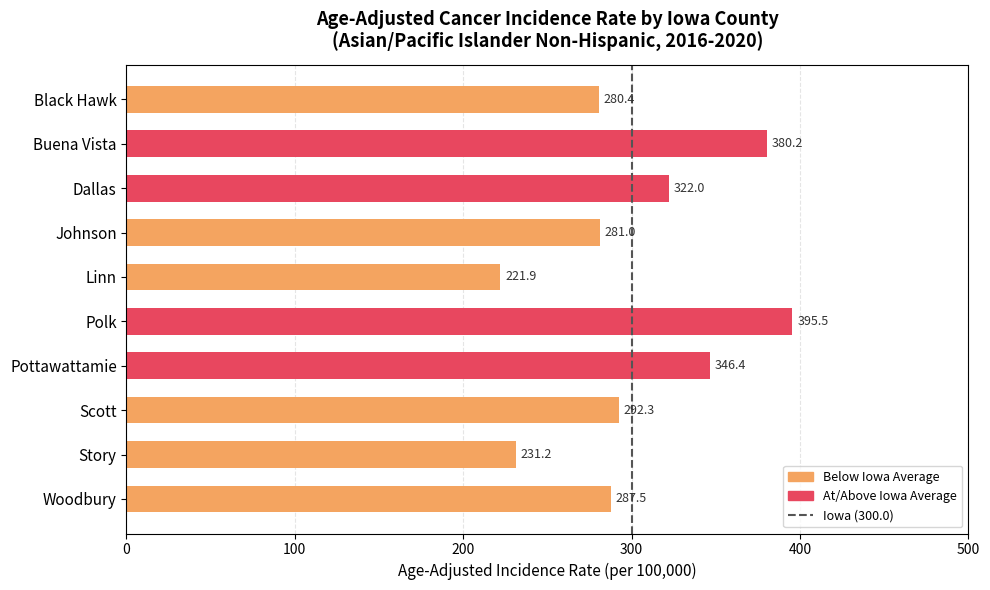

Does the chart contain any negative values?

No